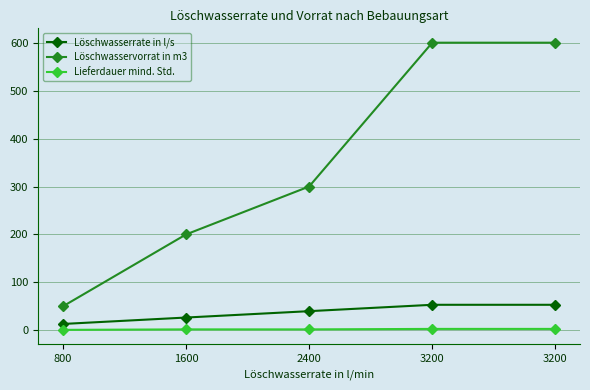

What is the sum of all Löschwasservorrat in m3 values?

1750.0